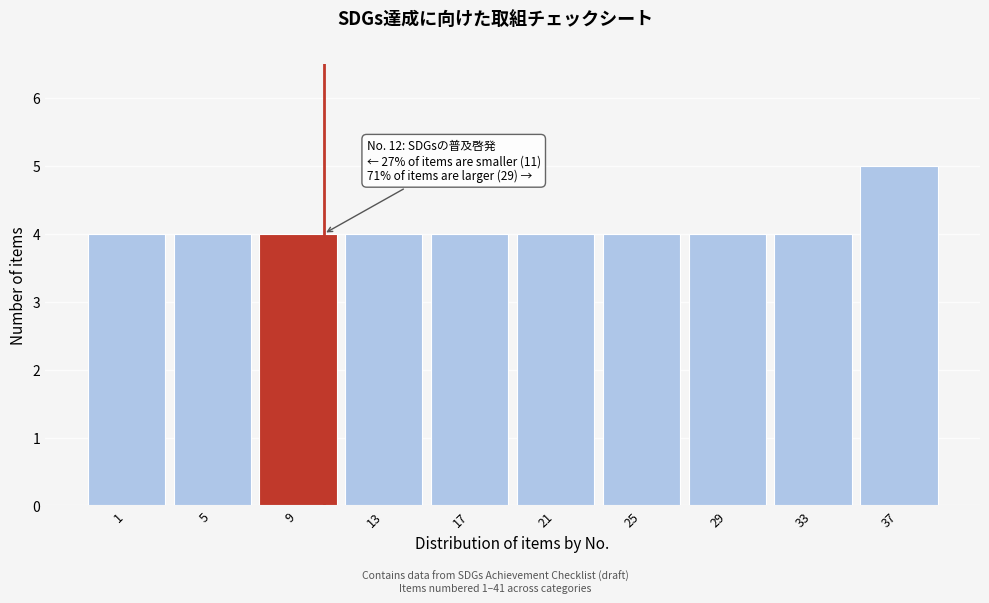

Reading right to left, list all the values displayed in this chart.

37=5	33=4	29=4	25=4	21=4	17=4	13=4	9=4	5=4	1=4